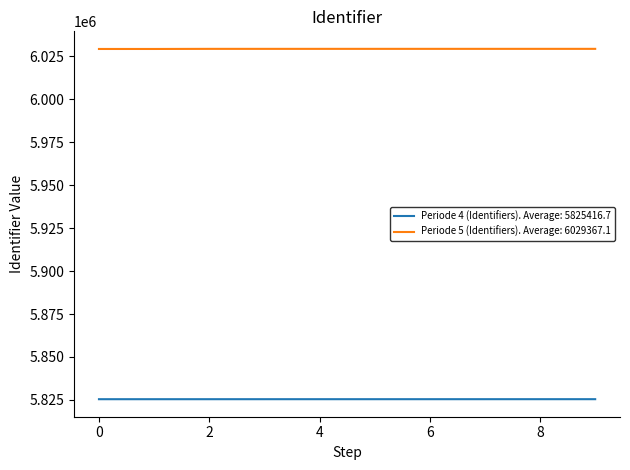

List the series in order of their overall mean, lowest first.

Periode 4 (Identifiers). Average: 5825416.7, Periode 5 (Identifiers). Average: 6029367.1